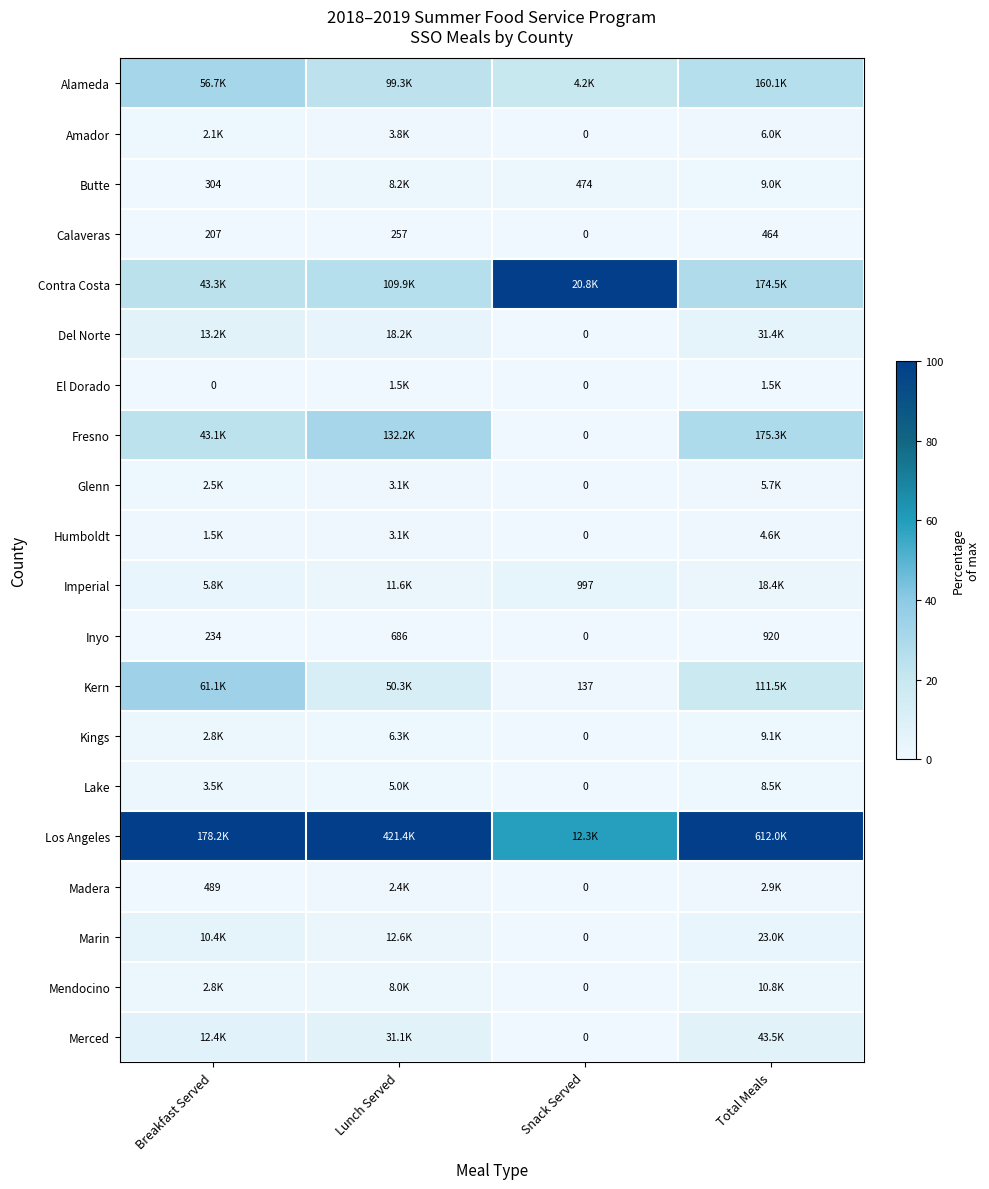

How many positive values does the Inyo series have?

3